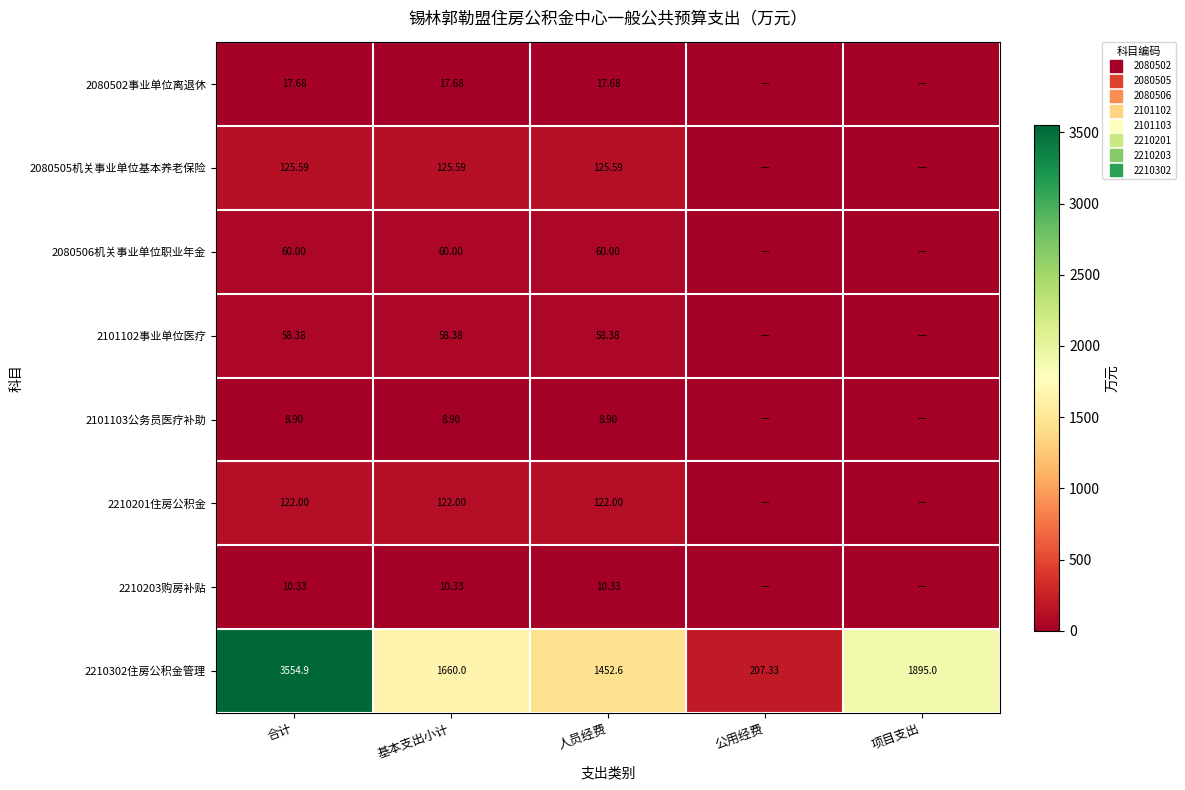

Is the value of 2210203购房补贴 at 人员经费 greater than the value of 2210302住房公积金管理 at 基本支出小计?

No